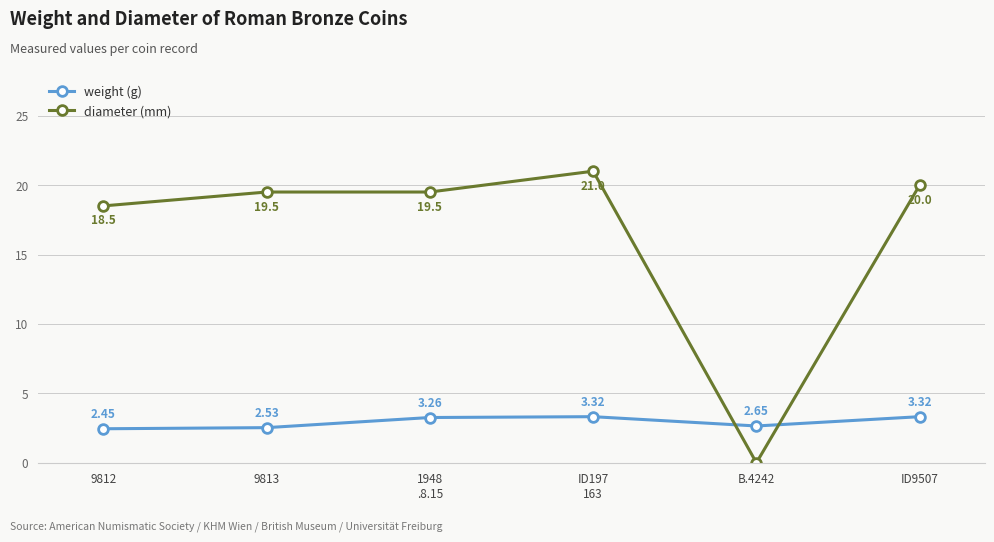

List the series in order of their overall mean, highest first.

diameter (mm), weight (g)